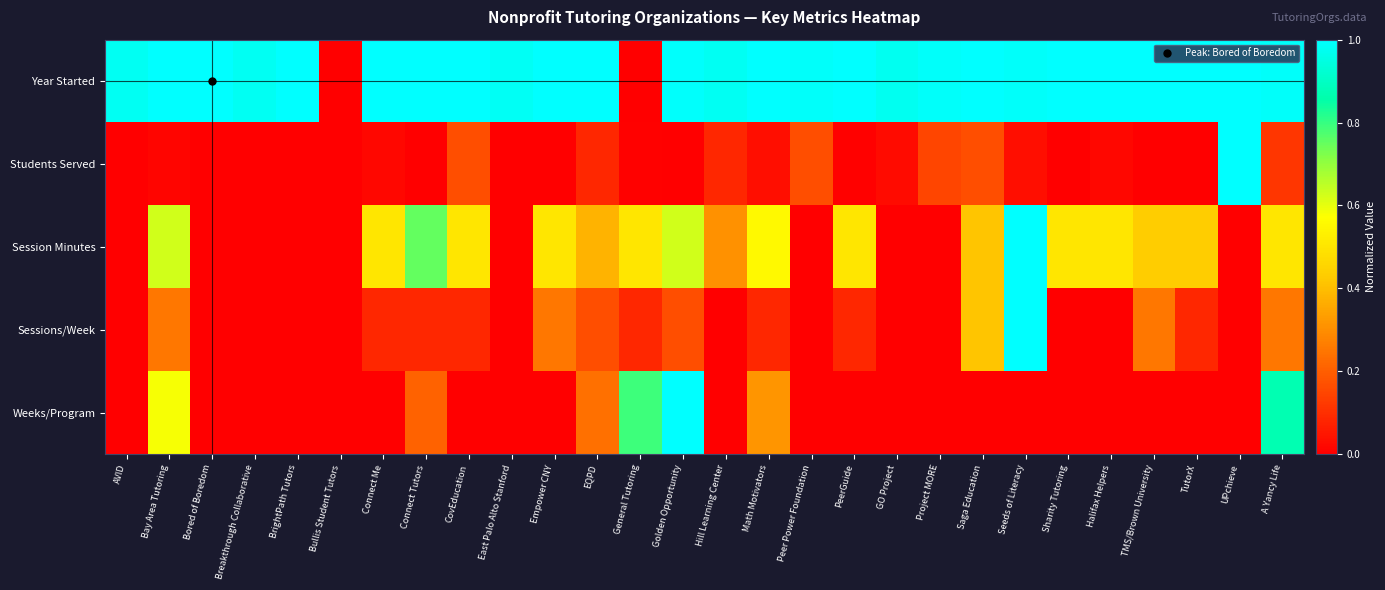

List the series in order of their peak value, lowest first.

Year Started, Students Served, Session Minutes, Sessions/Week, Weeks/Program